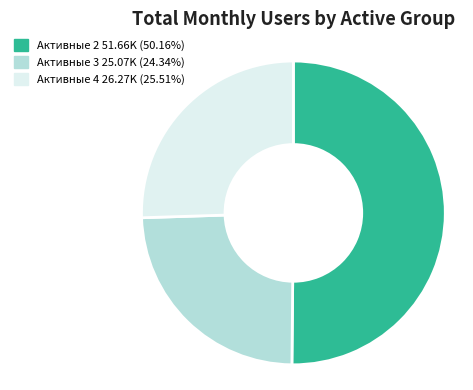

Count the number of slices in the pie.

3